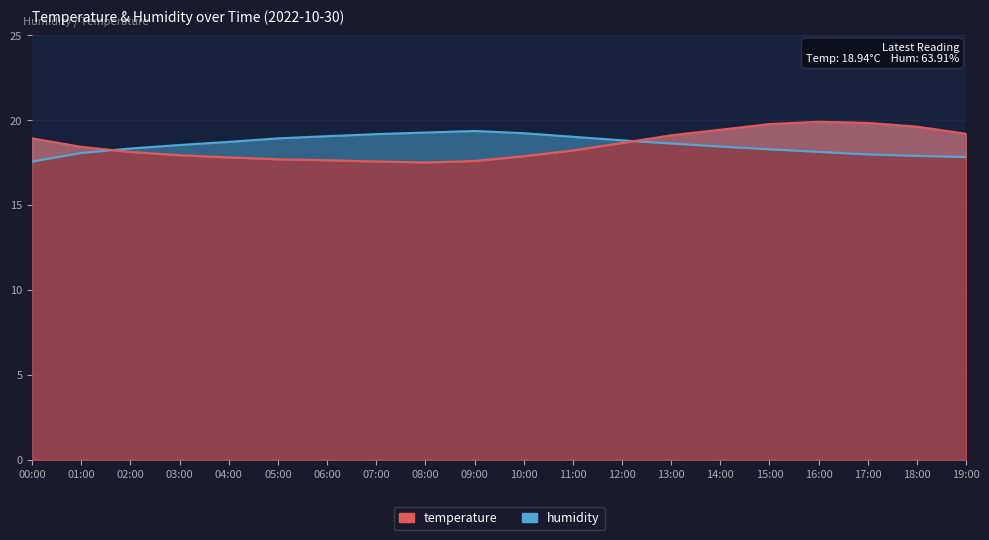

Which series has the largest total across all categories?

humidity